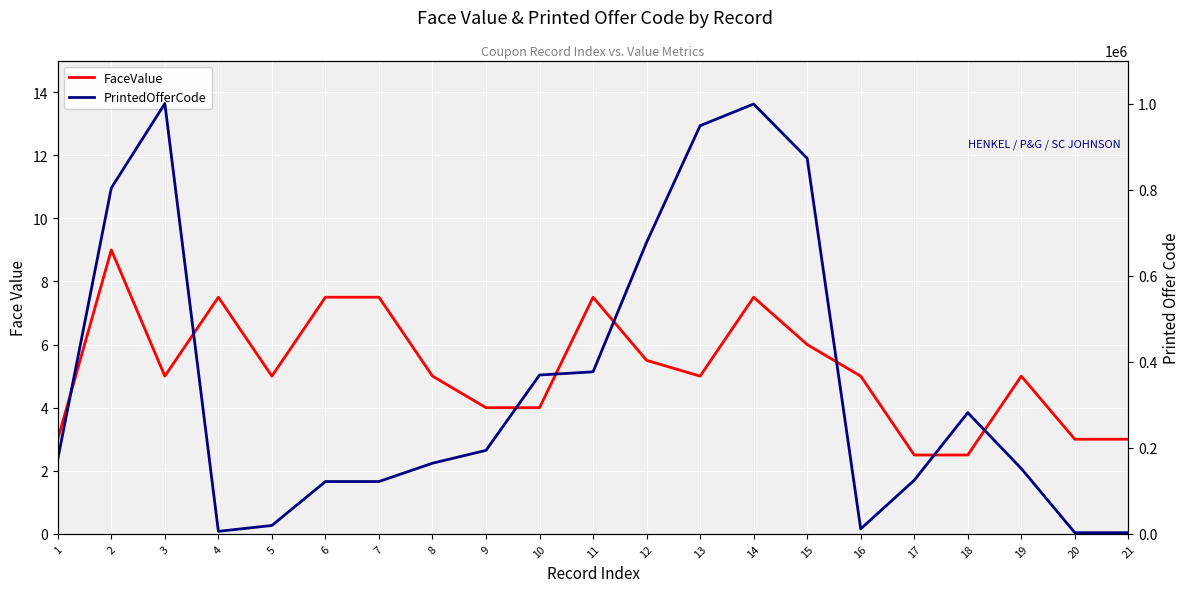

List the labels in order of FaceValue value, smallest first.

17, 18, 1, 20, 21, 9, 10, 3, 5, 8, 13, 16, 19, 12, 15, 4, 6, 7, 11, 14, 2